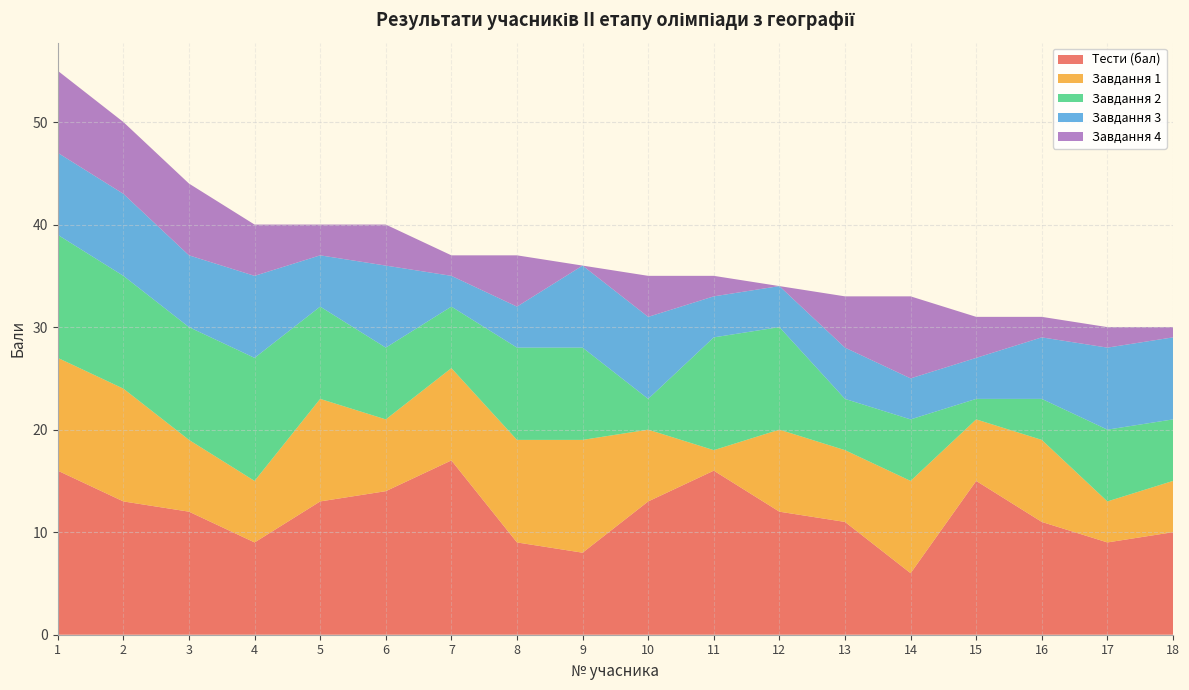

Reading left to right, transcribe all the data shown in this chart.

Тести (бал): 16	13	12	9	13	14	17	9	8	13	16	12	11	6	15	11	9	10
Завдання 1: 11	11	7	6	10	7	9	10	11	7	2	8	7	9	6	8	4	5
Завдання 2: 12	11	11	12	9	7	6	9	9	3	11	10	5	6	2	4	7	6
Завдання 3: 8	8	7	8	5	8	3	4	8	8	4	4	5	4	4	6	8	8
Завдання 4: 8	7	7	5	3	4	2	5	0	4	2	0	5	8	4	2	2	1